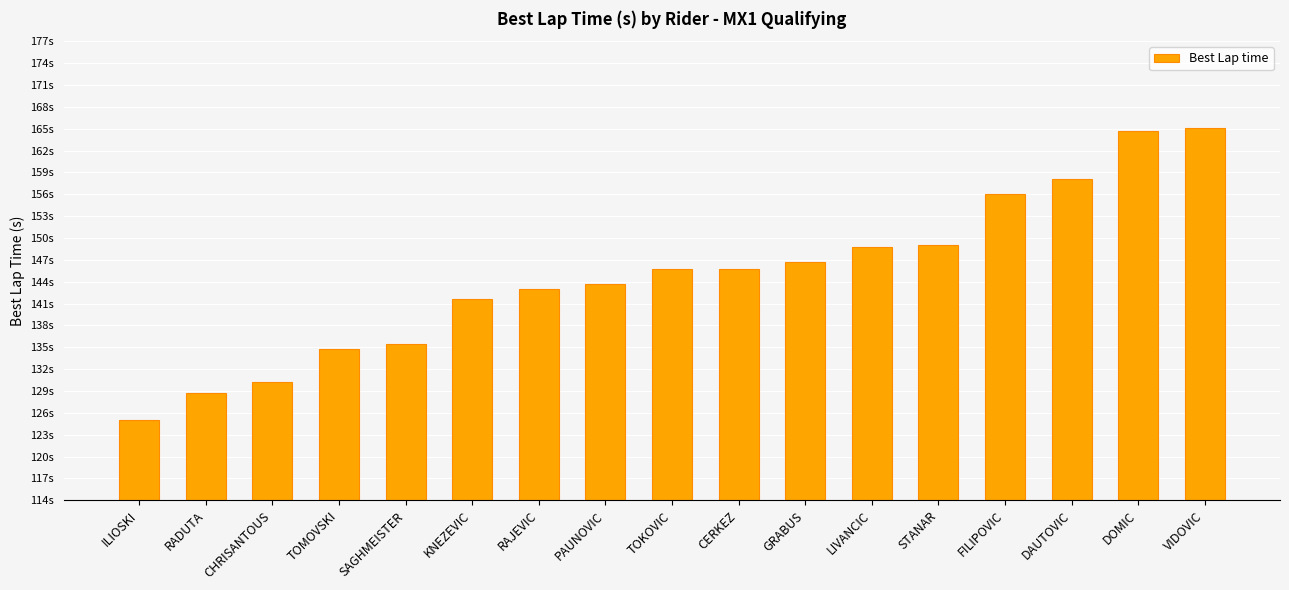

Reading right to left, extract all data points from this chart.

165.0	164.6	158.1	156.0	149.0	148.8	146.7	145.8	145.7	143.7	143.0	141.6	135.5	134.7	130.2	128.7	125.1